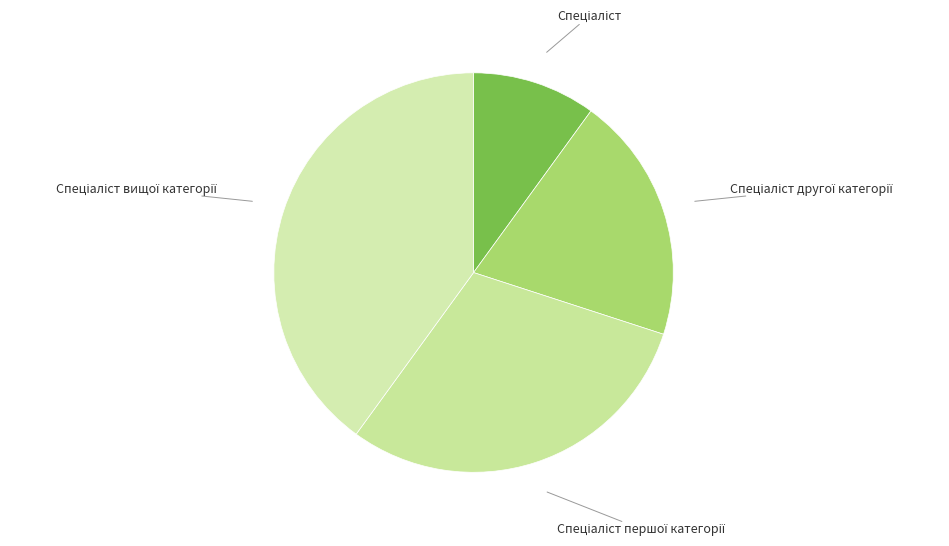

How many segments does this pie chart have?

4